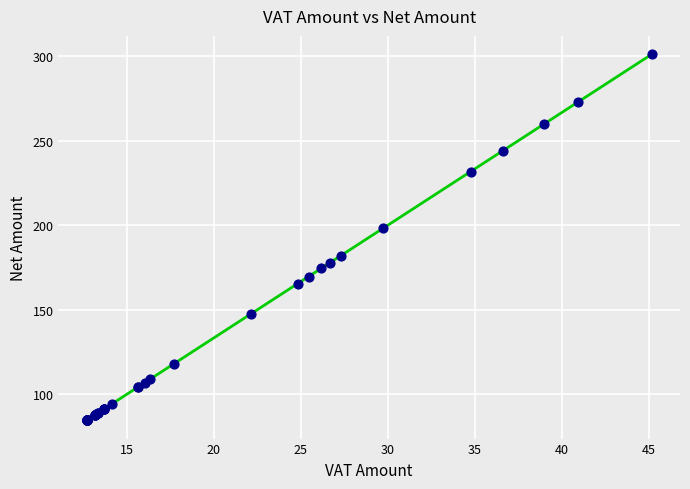

What Y value in the scatter plot is closest to 192?

198.1